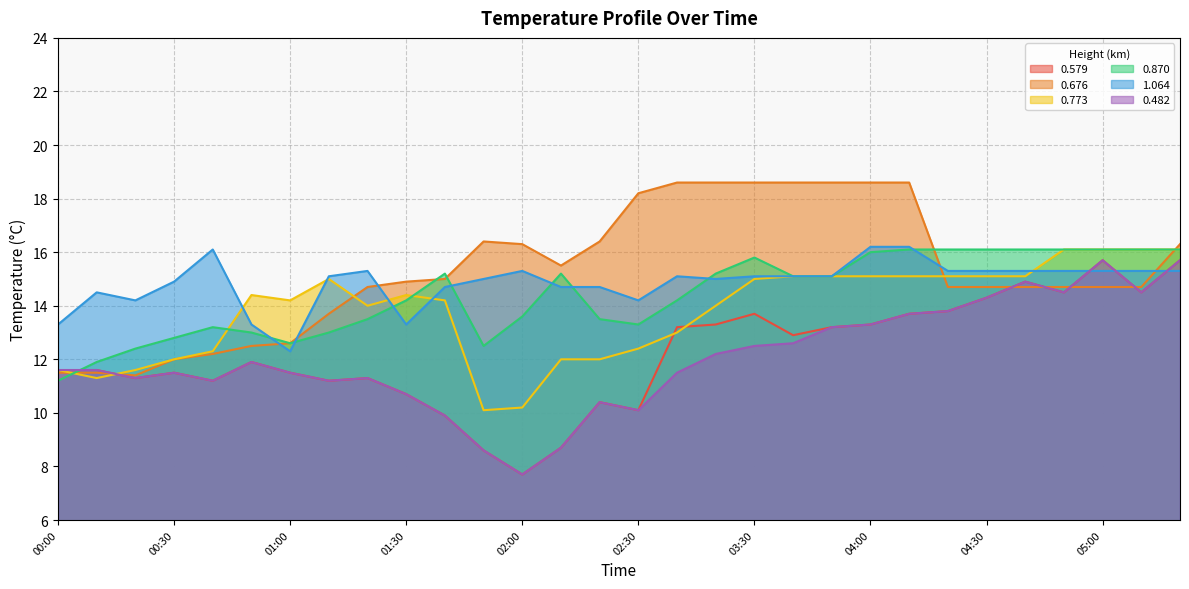

What is the difference between the maximum and minimum values in the 0.482 series?

8.0